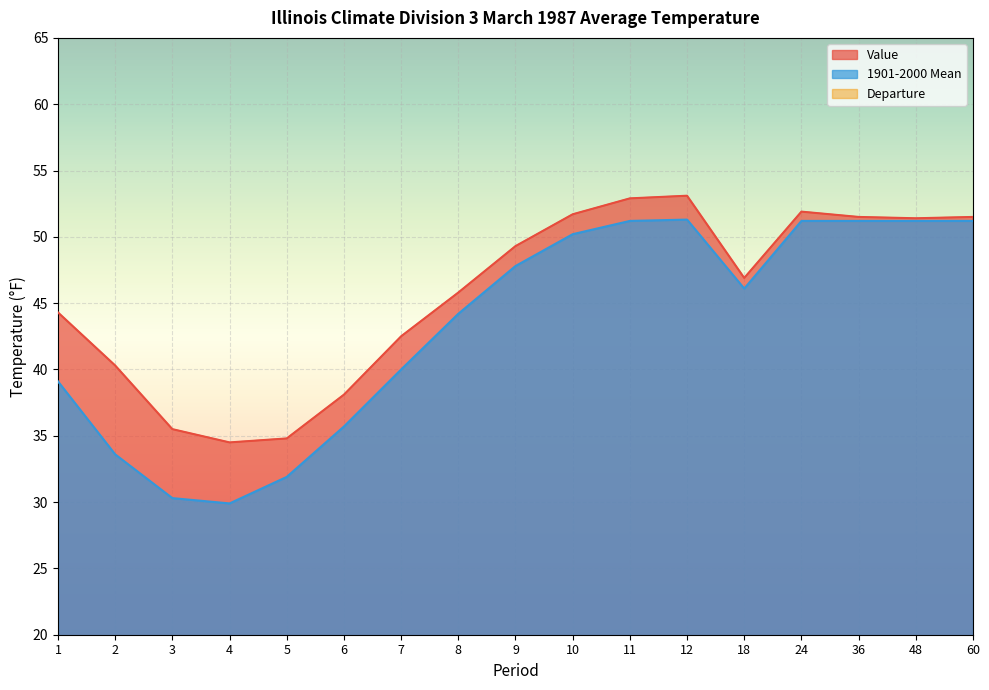

Which series has the largest range (max minus min)?

1901-2000 Mean